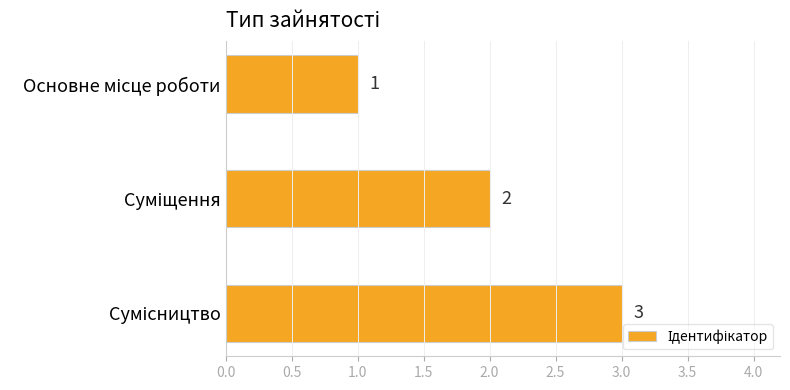

Count the values in the range 1 to 3.

3